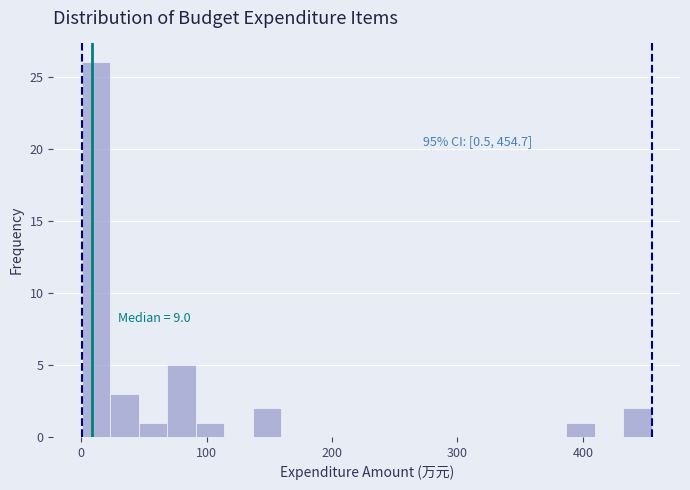

Read against the x-axis, roughly where is the centre of the tallest bar?

10